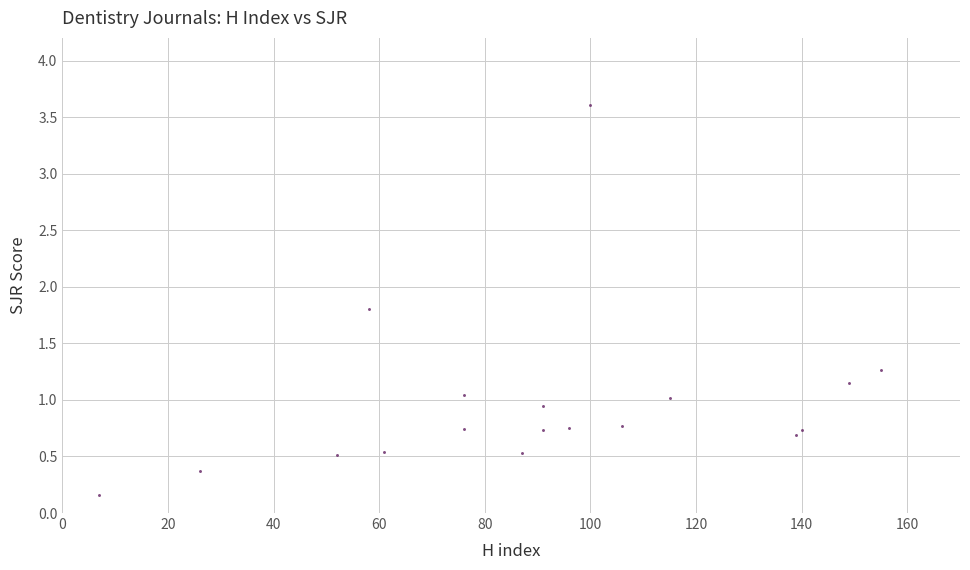

What is the range of X values (max minus min)?

148.0